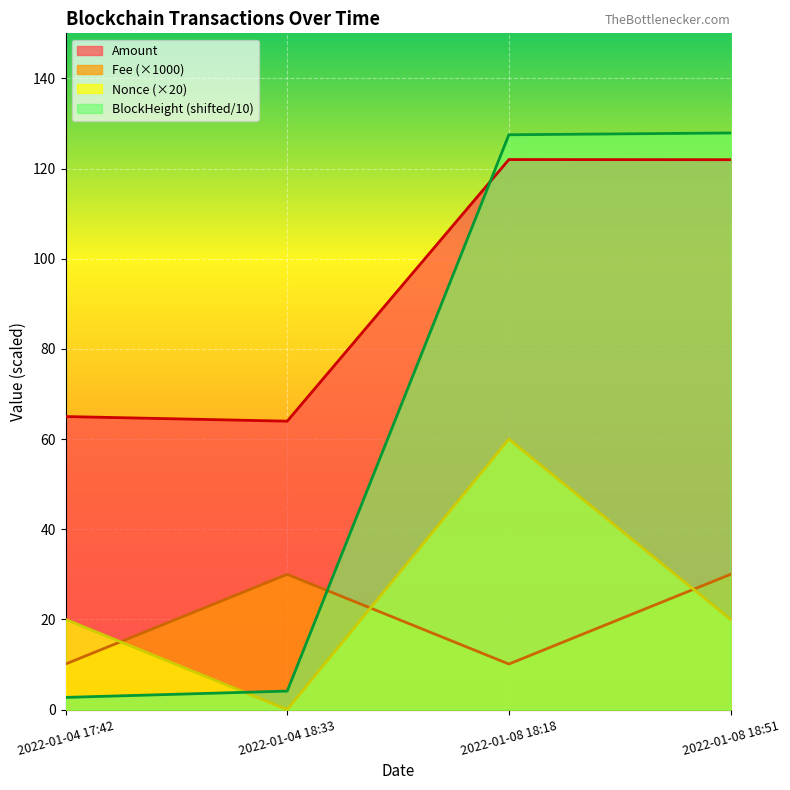

Between 2022-01-08 18:18 and 2022-01-08 18:51, which is larger?

2022-01-08 18:18